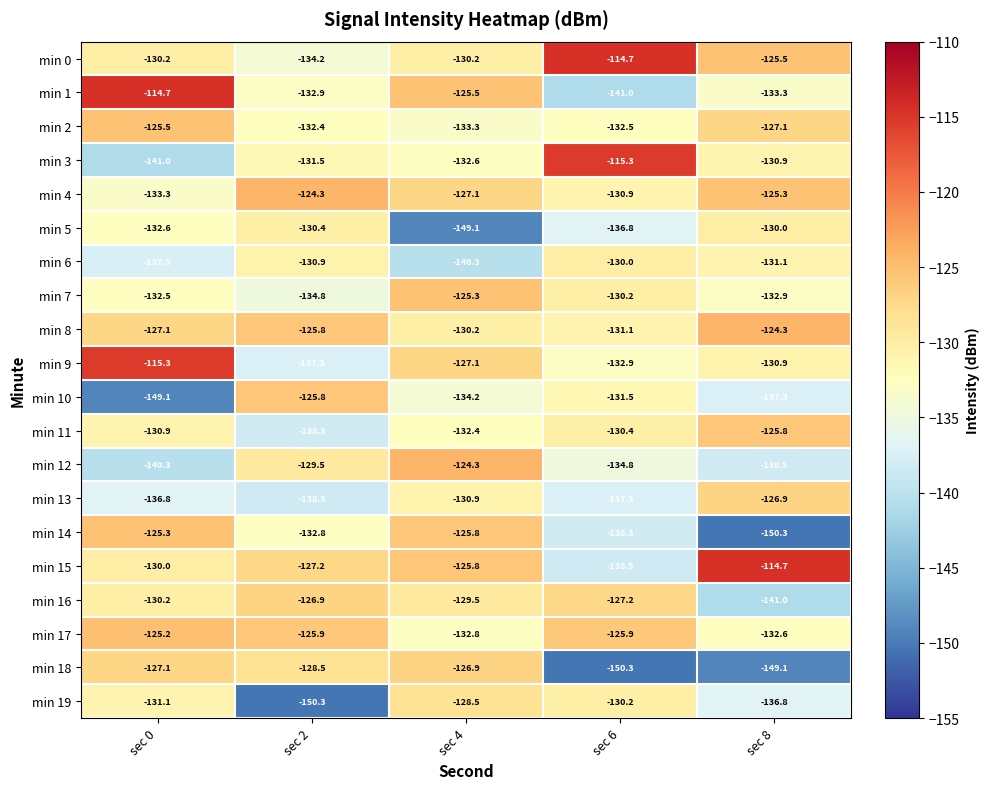

Rank the categories by min 16 value from highest to lowest.

sec 2, sec 6, sec 4, sec 0, sec 8